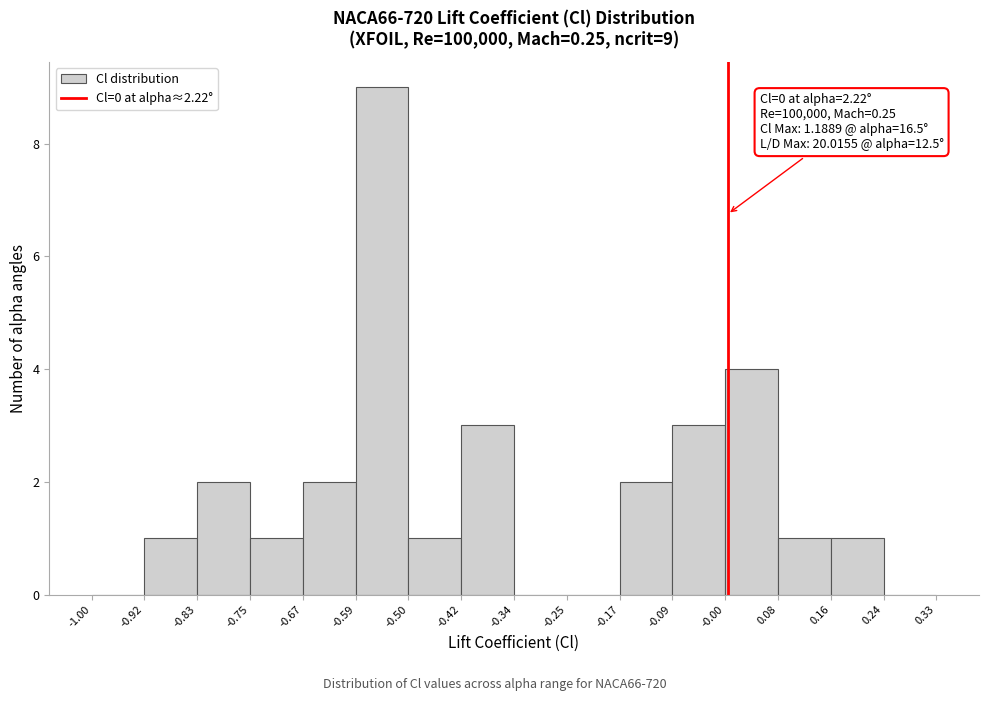

Which range on the x-axis has the tallest bar?

-0.59 to -0.50